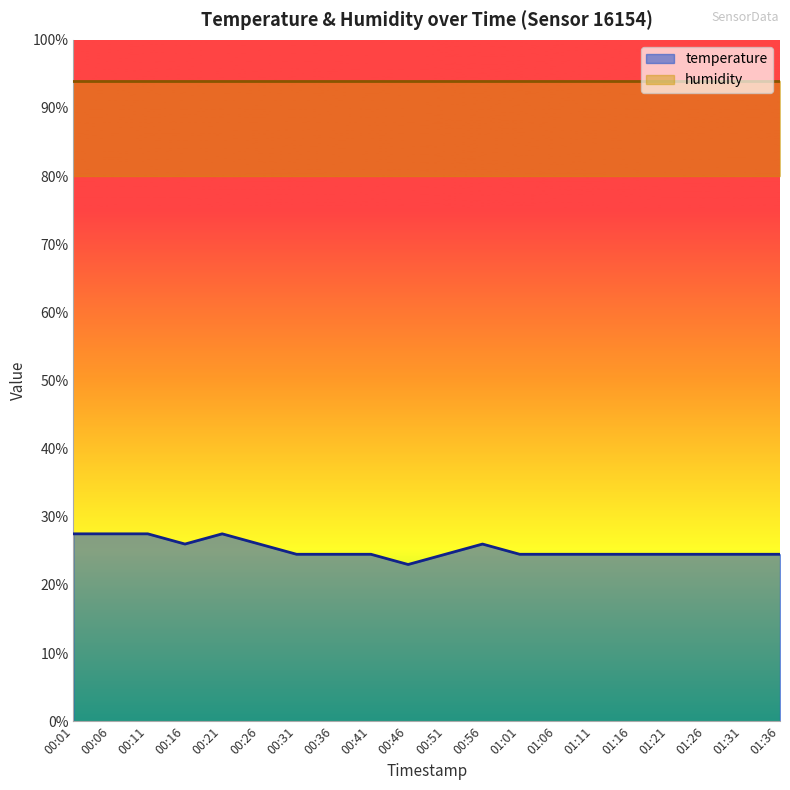

What value does the data have at 01:36?

24.5